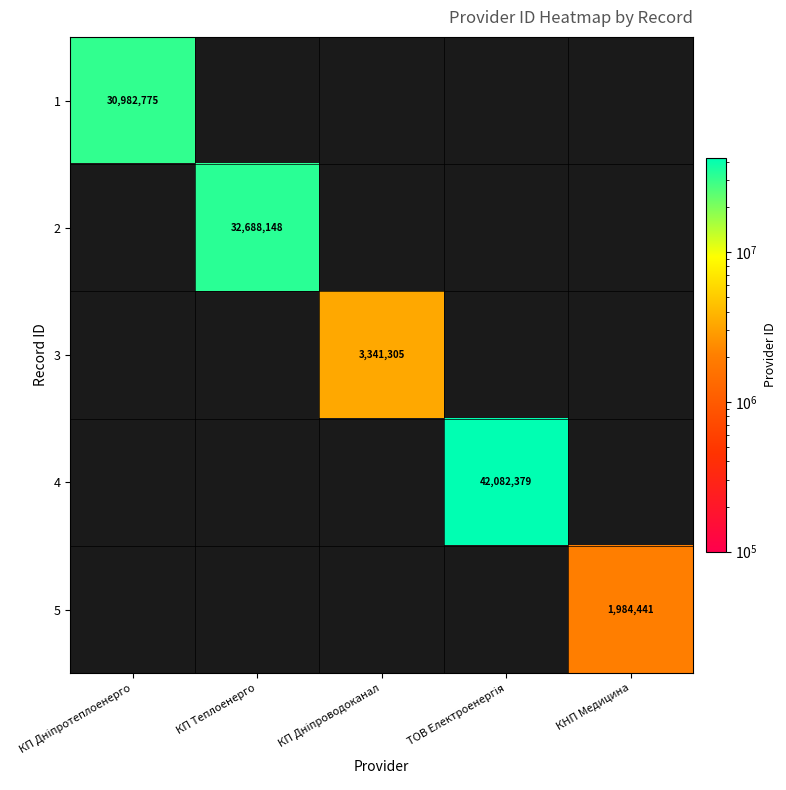

Which category has the lowest value across all series?

КП Теплоенерго